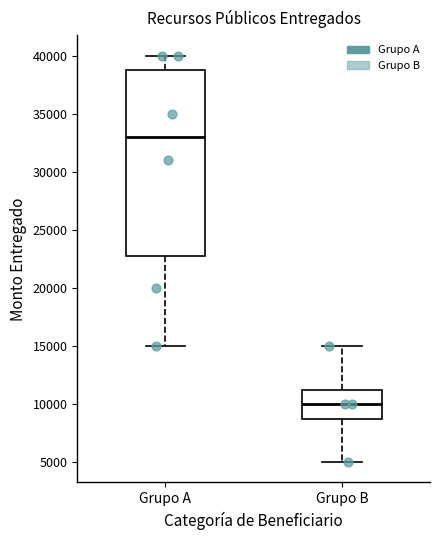

Where does the median line of the box for Grupo B sit on the y-axis? The values are not printed on the chart, so give them approximately, as read against the axis.

10000